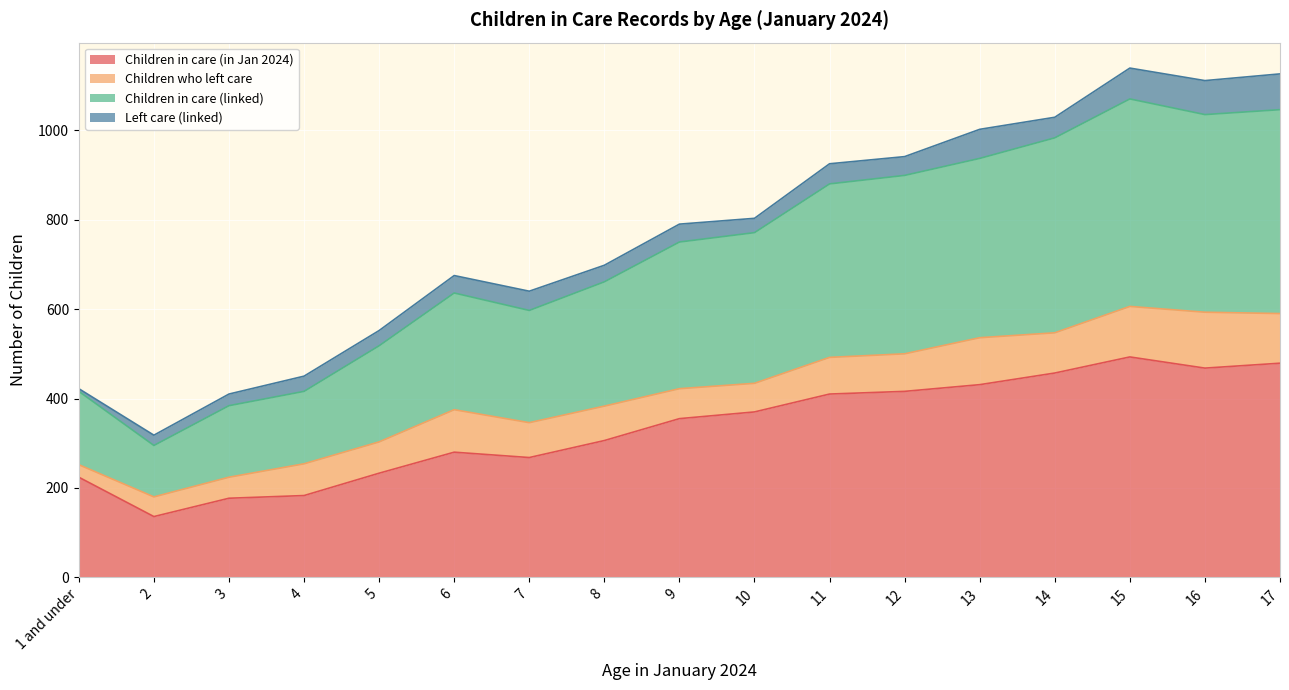

What is the minimum value for Children in care (in Jan 2024)?

136